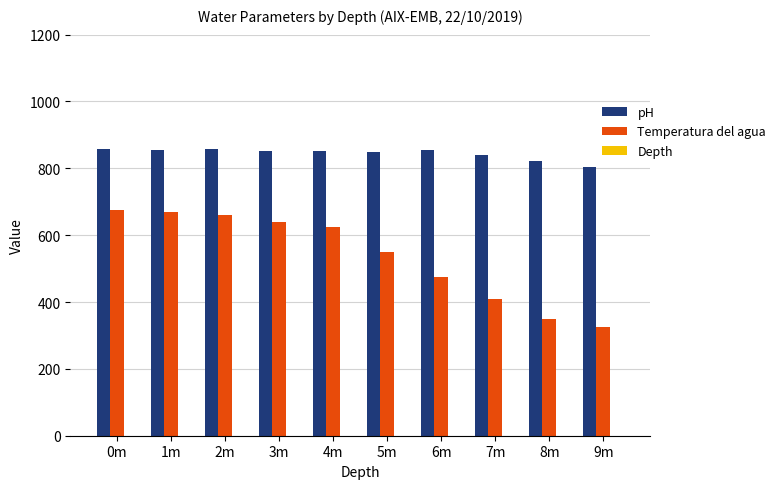

What is the difference between the Temperatura del agua values at 2m and 8m?

310.0